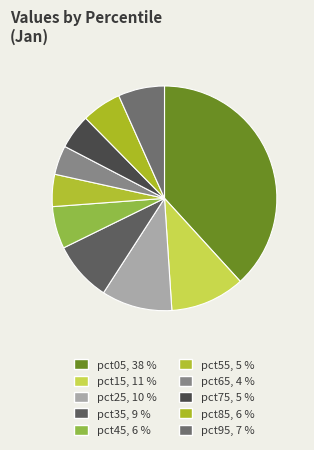

How many slices are in this pie chart?

10